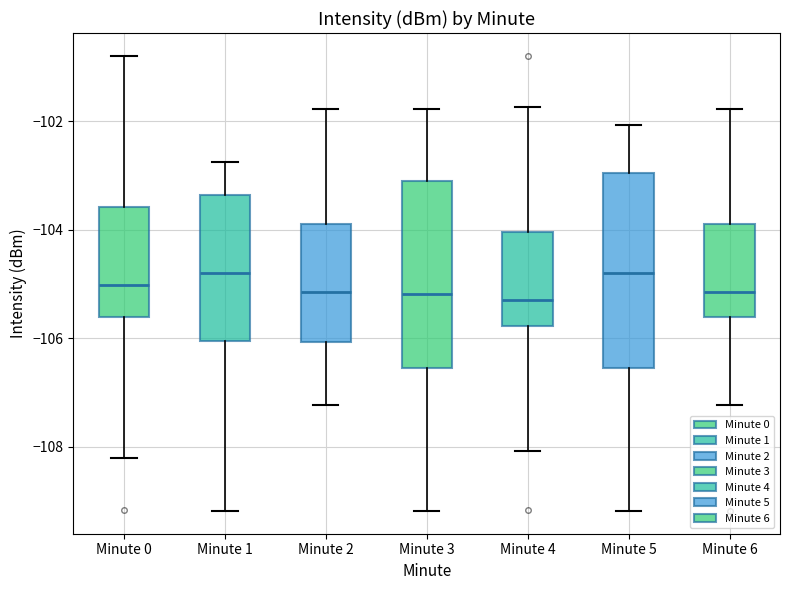

Where is the upper edge of the box for Minute 1 on the y-axis? The values are not printed on the chart, so give them approximately, as read against the axis.

-103.4